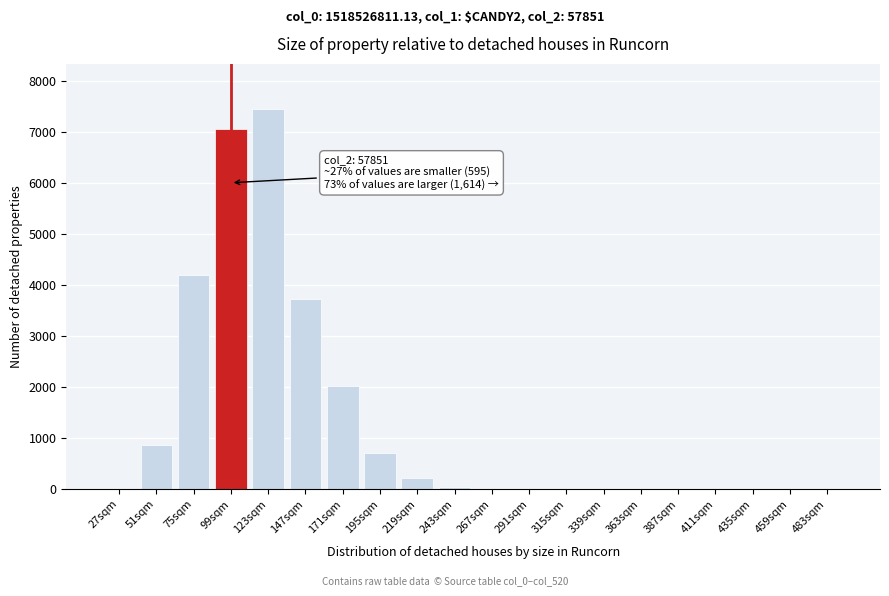

At which category does the chart reach its peak across all series?

123sqm